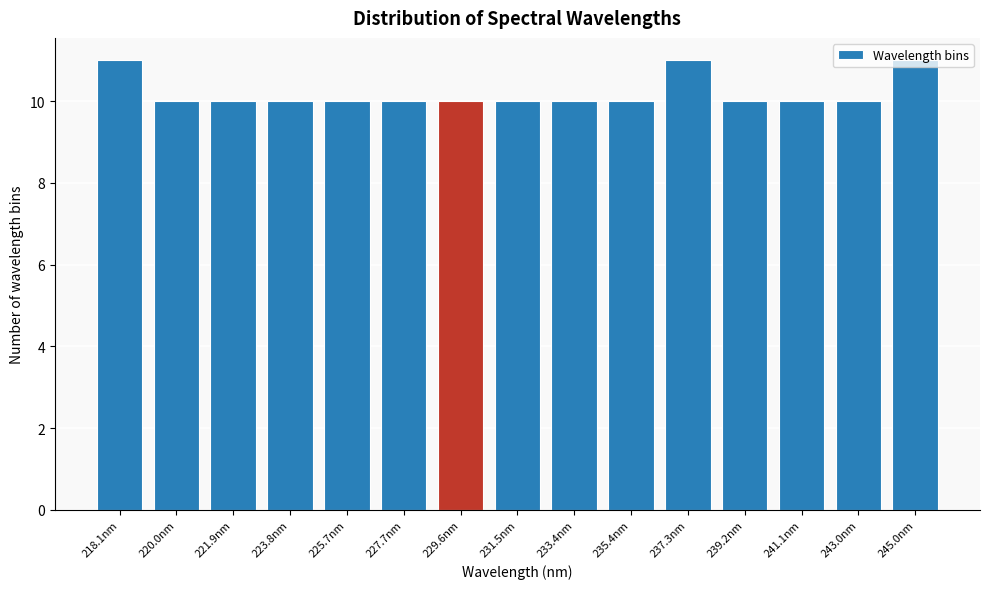

Which has a higher value, 245.0nm or 229.6nm?

245.0nm